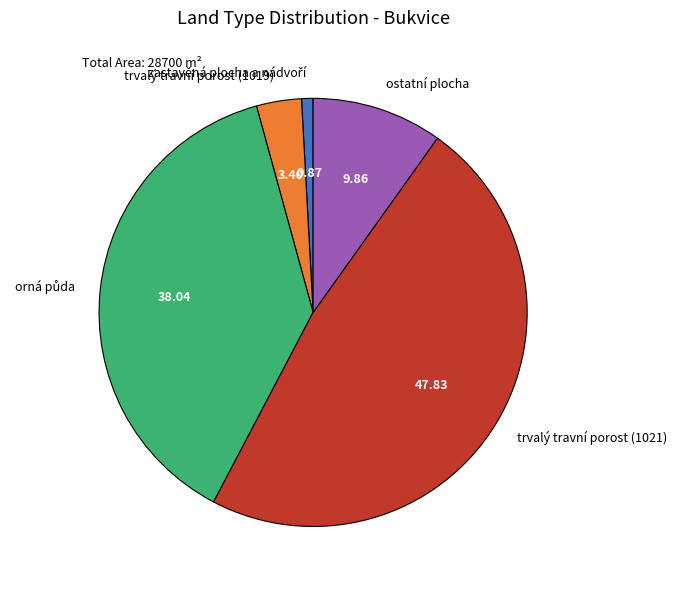

How many slices are in this pie chart?

5